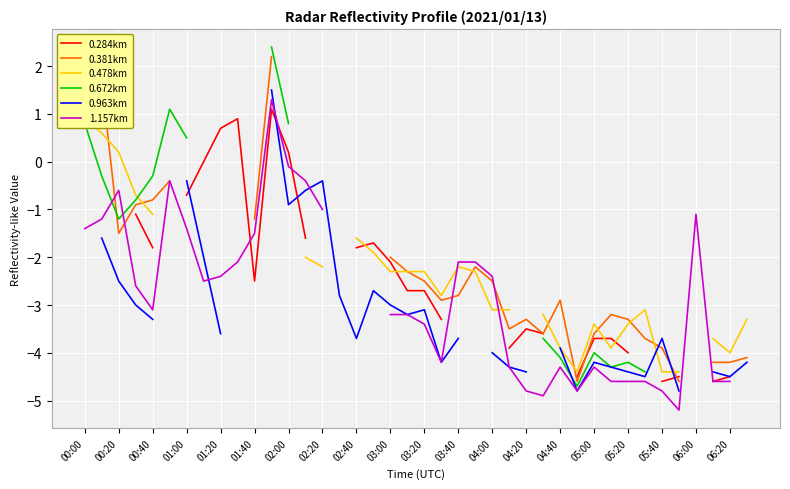

How many interior local valleys does the 0.478km series have?

4